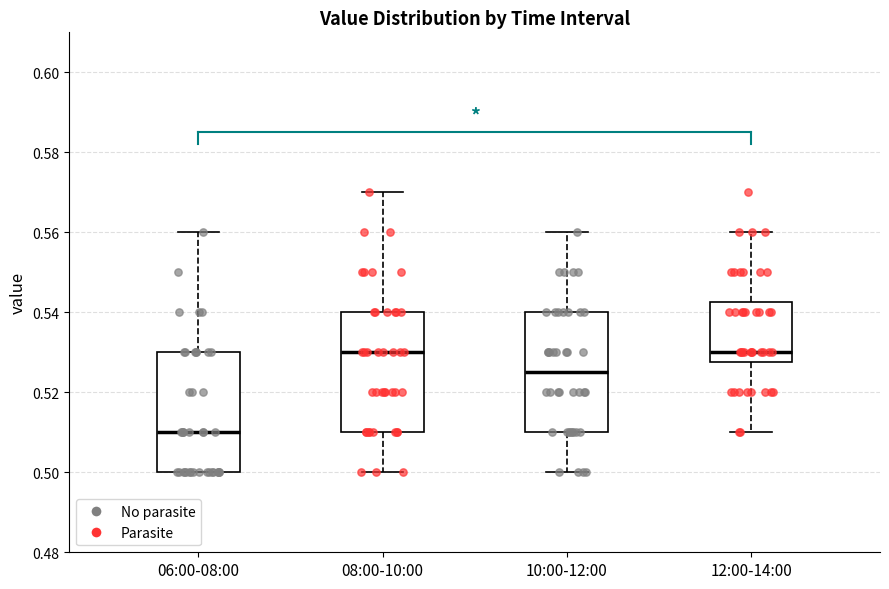

Where does the upper whisker of the box for 12:00-14:00 end on the y-axis? The values are not printed on the chart, so give them approximately, as read against the axis.

0.560